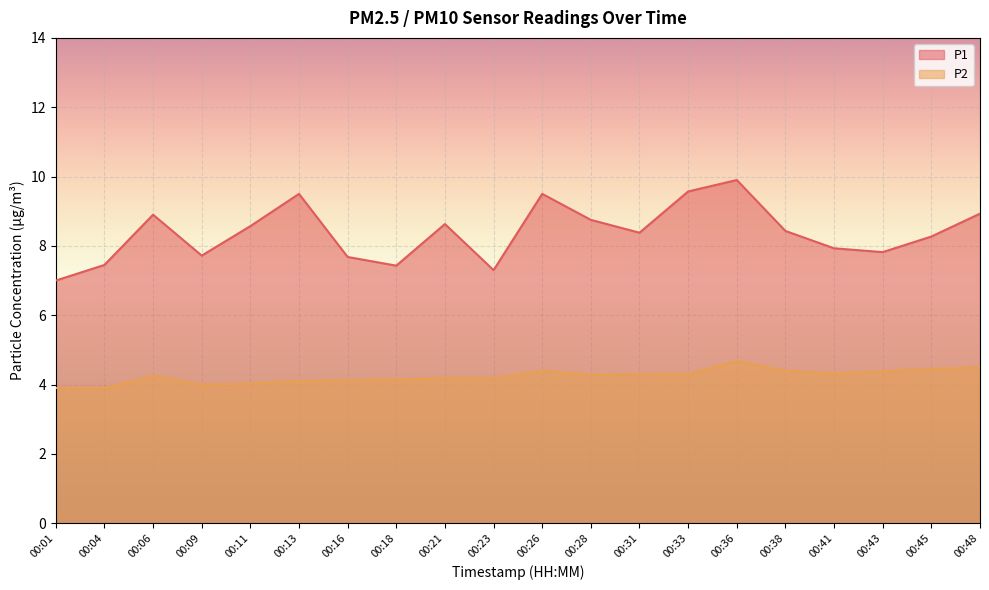

What is the total value across all series at 00:23?

11.5